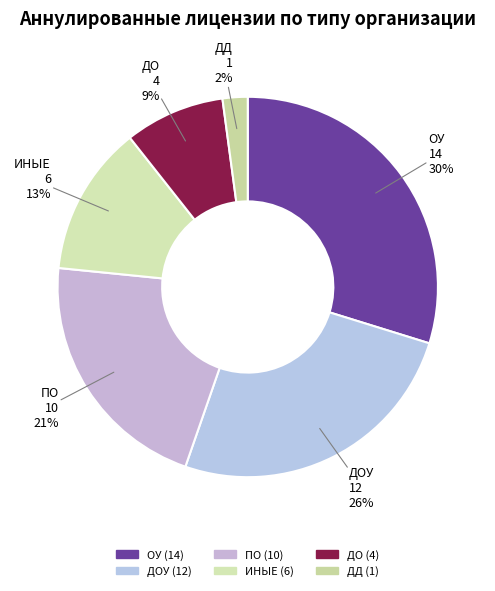

Is it true that ОУ is 44% of the pie?

False